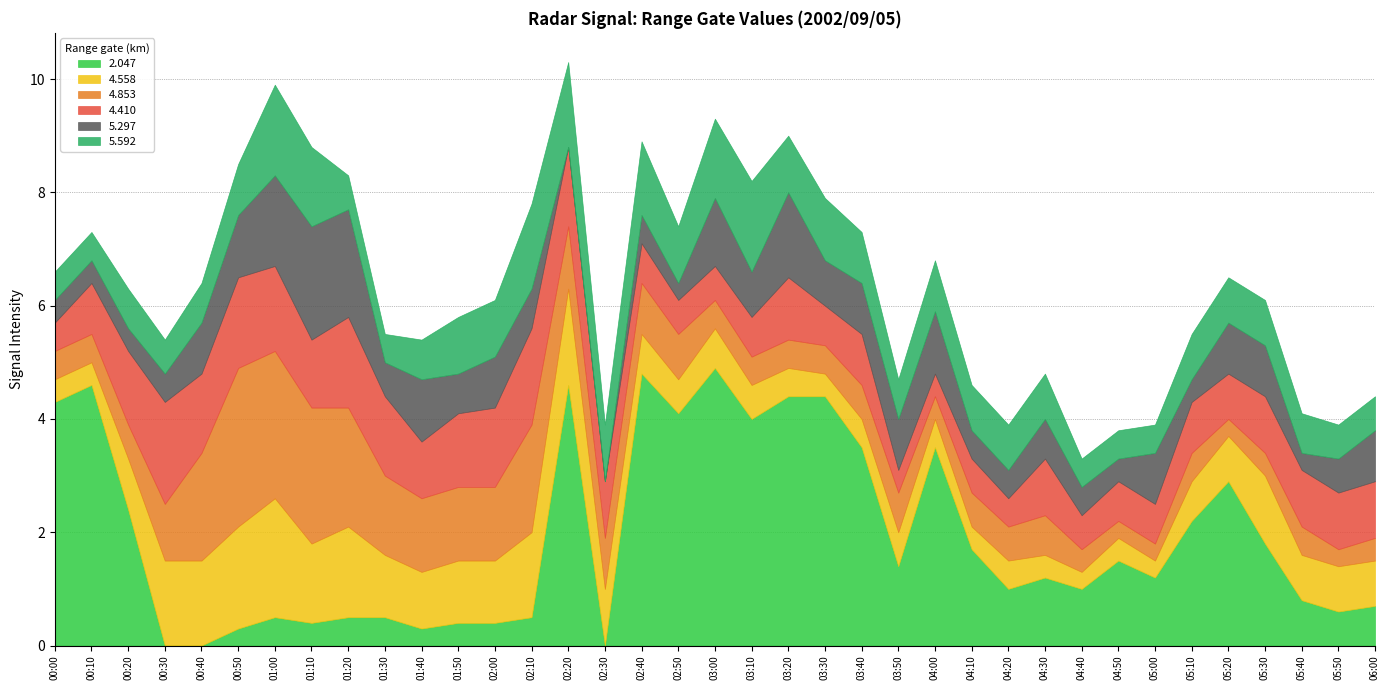

What is the label of the 24th point from the left?

03:50